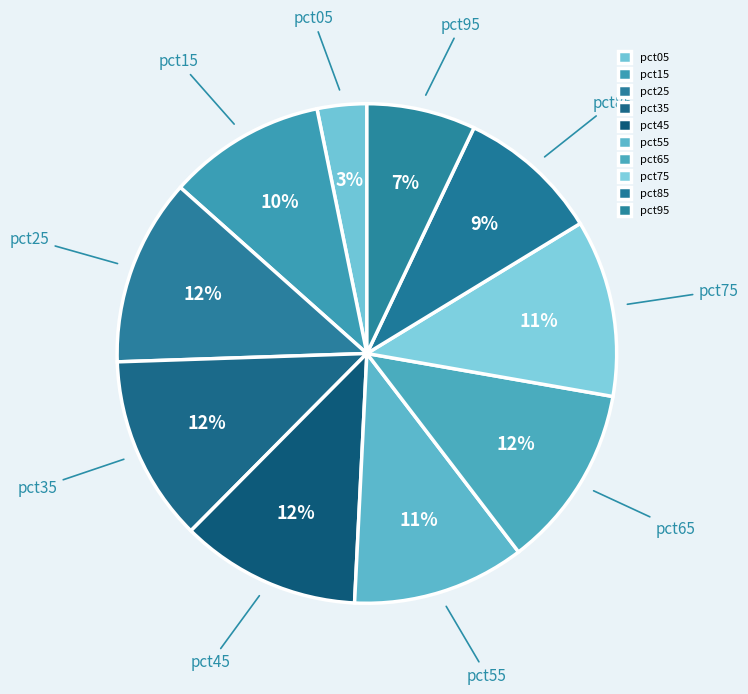

To the nearest percent, what portion does pct75 represent?

11%